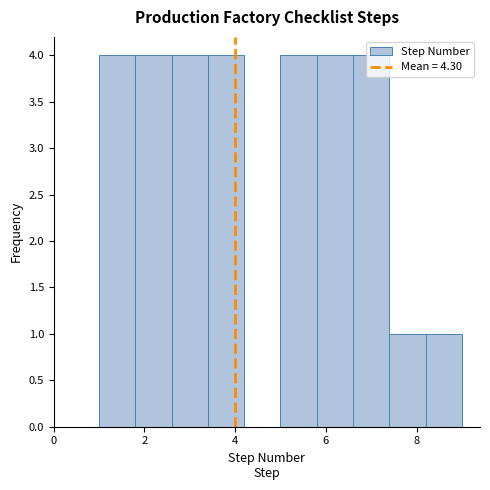

How tall is the bar that spans 5.8 to 6.6 on the x-axis? The values are not printed on the chart, so give them approximately, as read against the axis.

4